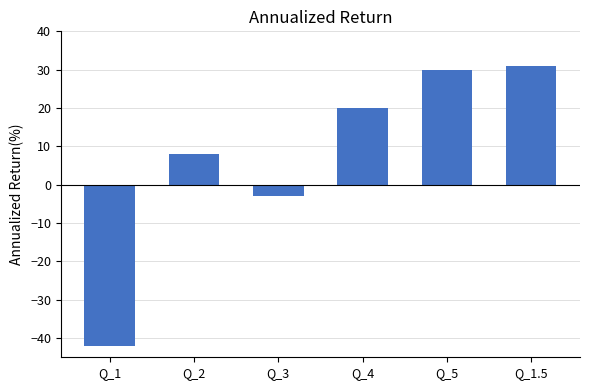

The value at Q_3 is -3. True or false?

True